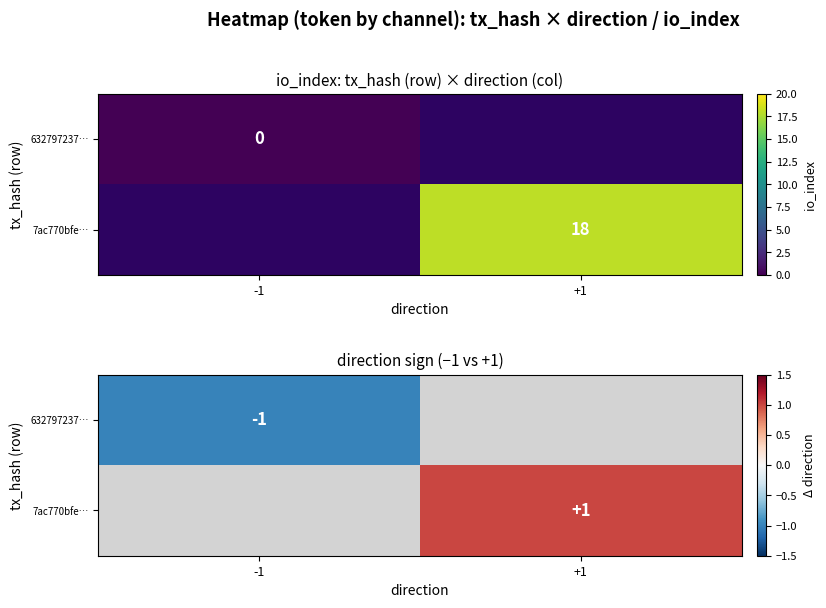

Count the number of data series in this chart.

2